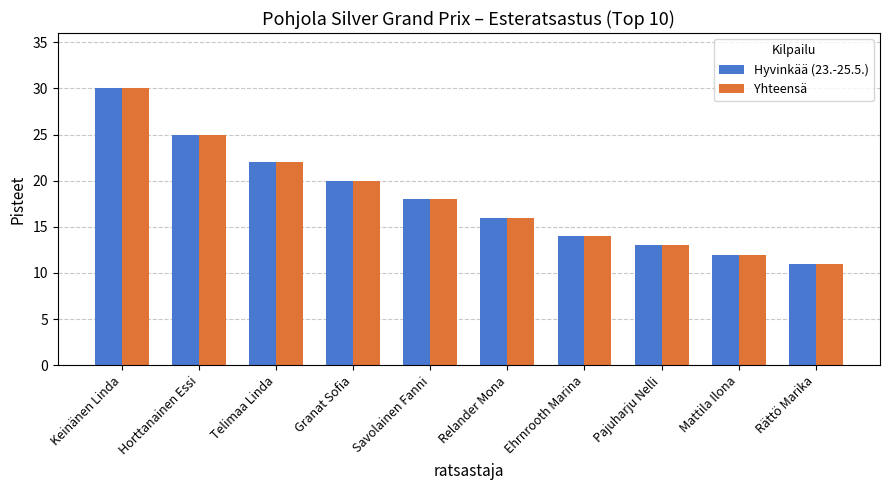

List the labels in order of Yhteensä value, largest first.

Keinänen Linda, Horttanainen Essi, Telimaa Linda, Granat Sofia, Savolainen Fanni, Relander Mona, Ehrnrooth Marina, Pajuharju Nelli, Mattila Ilona, Rättö Marika